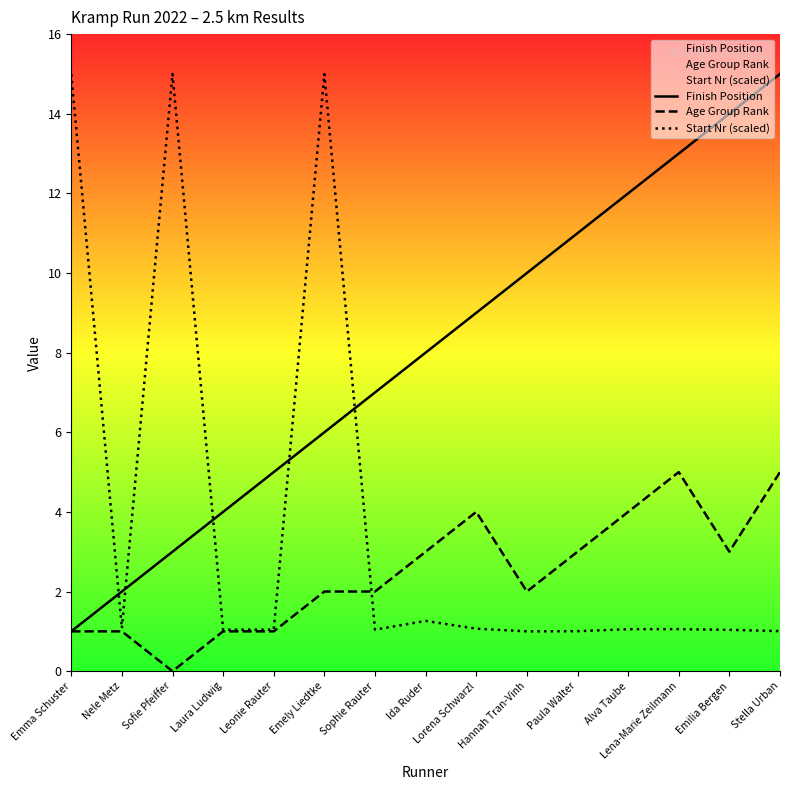

Where do Age Group Rank and Start Nr (scaled) first cross each other?

Emely Liedtke and Sophie Rauter